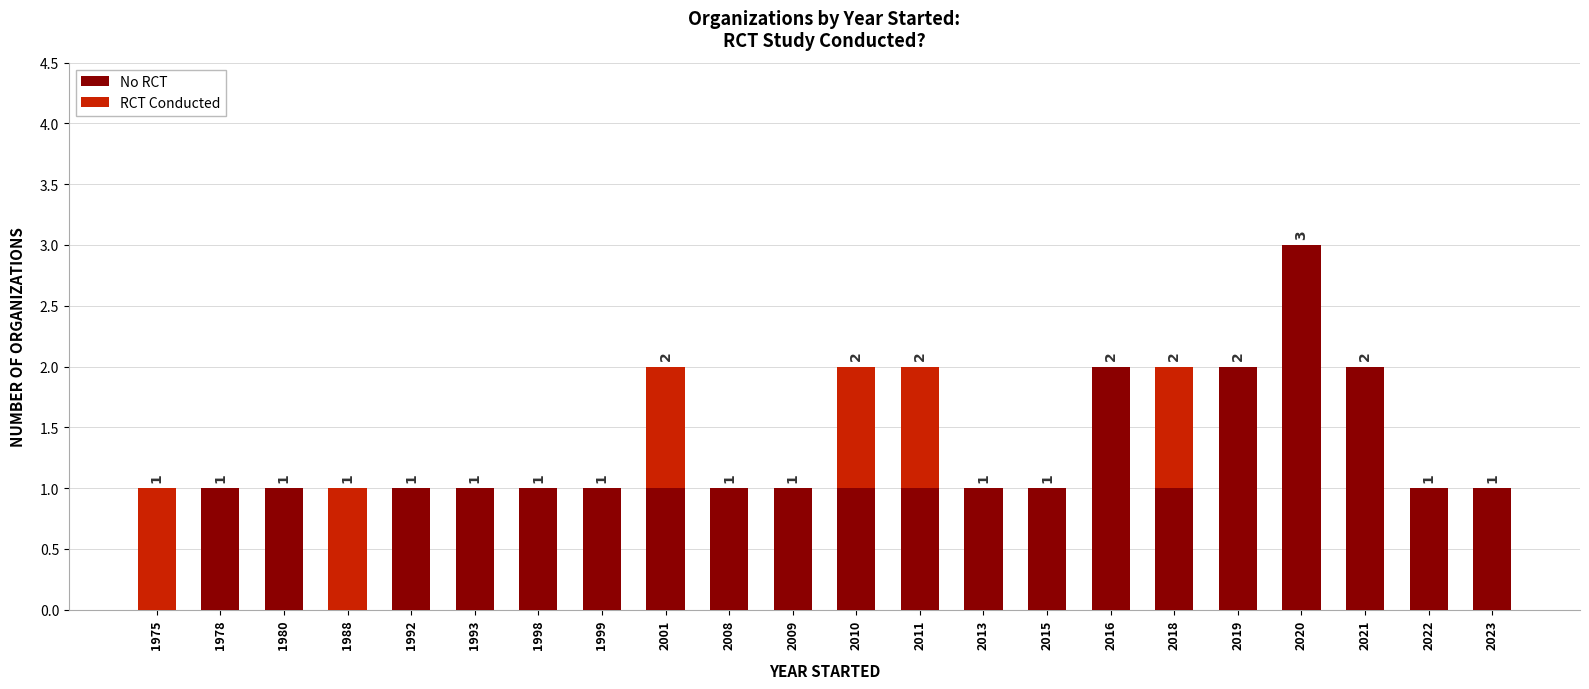

True or false: No RCT has a value of 1 at 1992.

True